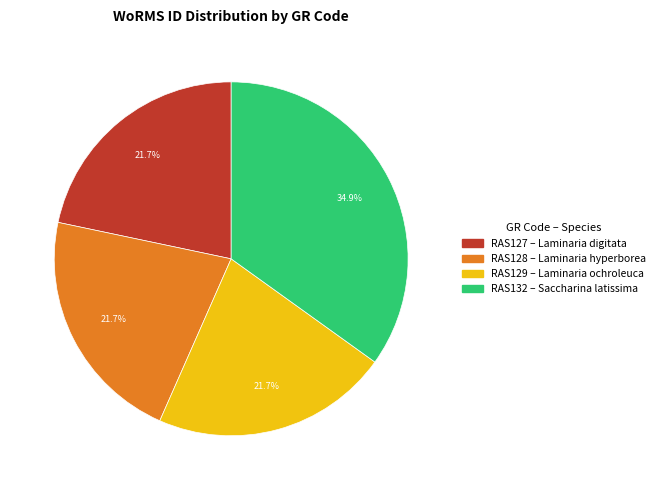

How much of the chart is everything except RAS132?

65.1%